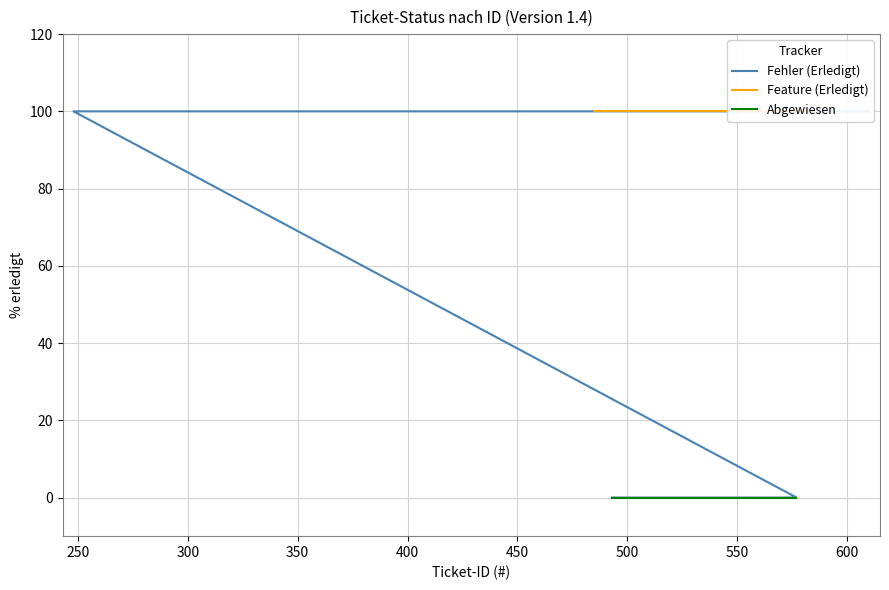

Which series has the widest spread of values?

Fehler (Erledigt)